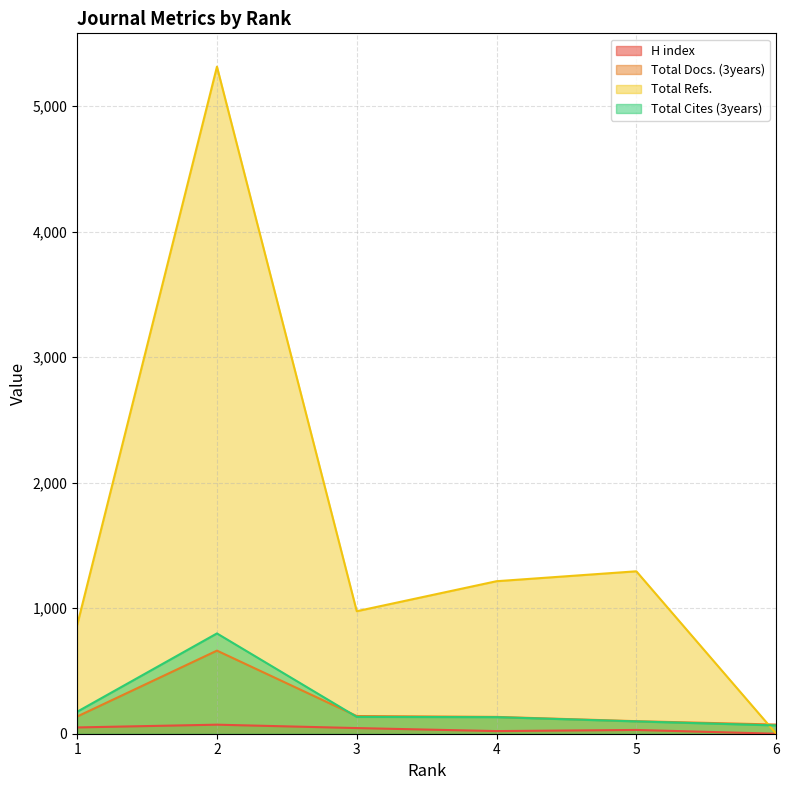

How many lines are shown in the chart?

4